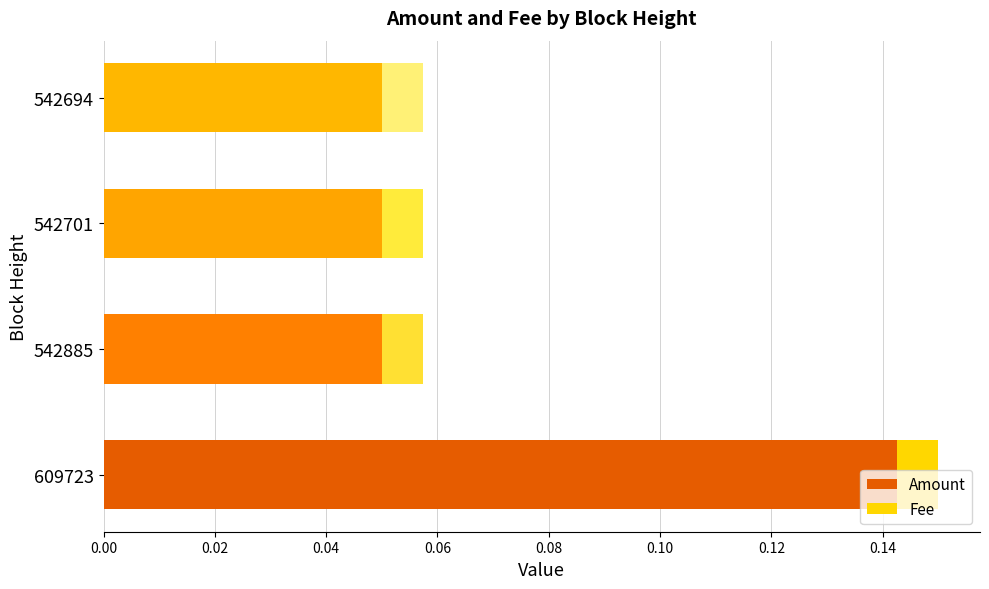

Count the Amount values in the range 0 to 1.

4